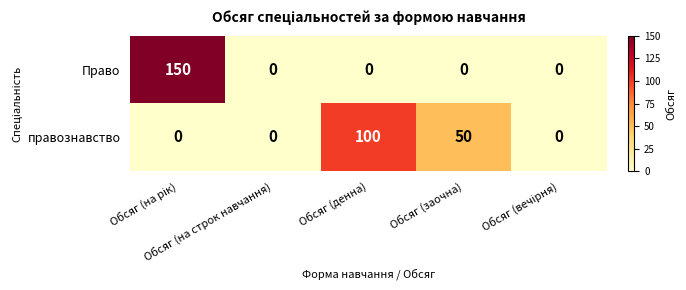

What is the average value of the правознавство series?

30